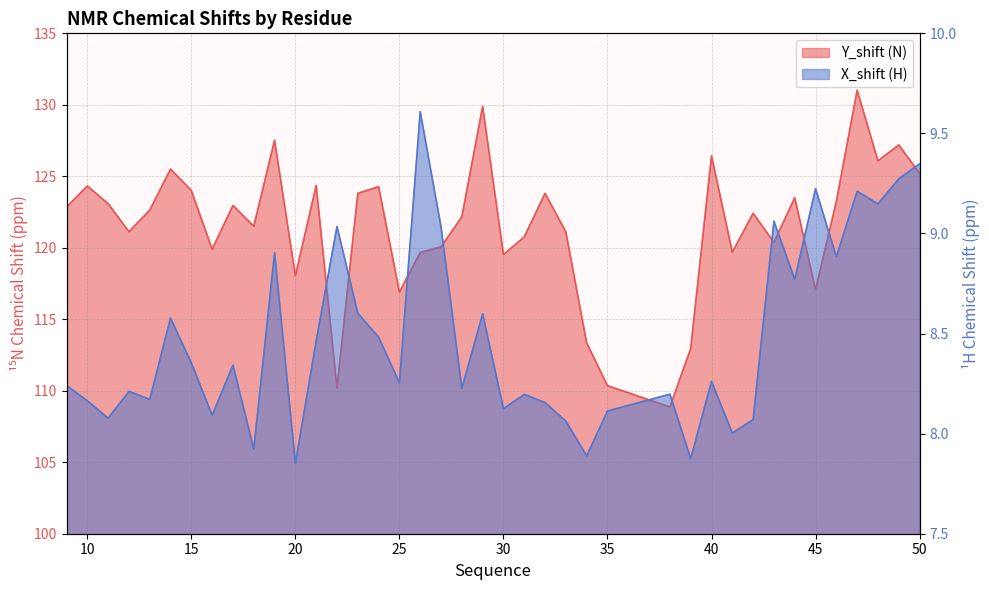

Reading left to right, list all the values displayed in this chart.

Y_shift: 122.8	124.3	123.1	121.1	122.6	125.5	124.0	119.9	123.0	121.5	127.5	118.0	124.4	110.2	123.8	124.3	116.9	119.7	120.1	122.2	129.9	119.5	120.8	123.8	121.1	113.3	110.4	108.9	113.0	126.4	119.7	122.4	120.4	123.5	117.1	123.2	131.0	126.1	127.2	125.2
X_shift: 8.2	8.2	8.1	8.2	8.2	8.6	8.4	8.1	8.3	7.9	8.9	7.9	8.5	9.0	8.6	8.5	8.3	9.6	9.0	8.2	8.6	8.1	8.2	8.2	8.1	7.9	8.1	8.2	7.9	8.3	8.0	8.1	9.1	8.8	9.2	8.9	9.2	9.1	9.3	9.3